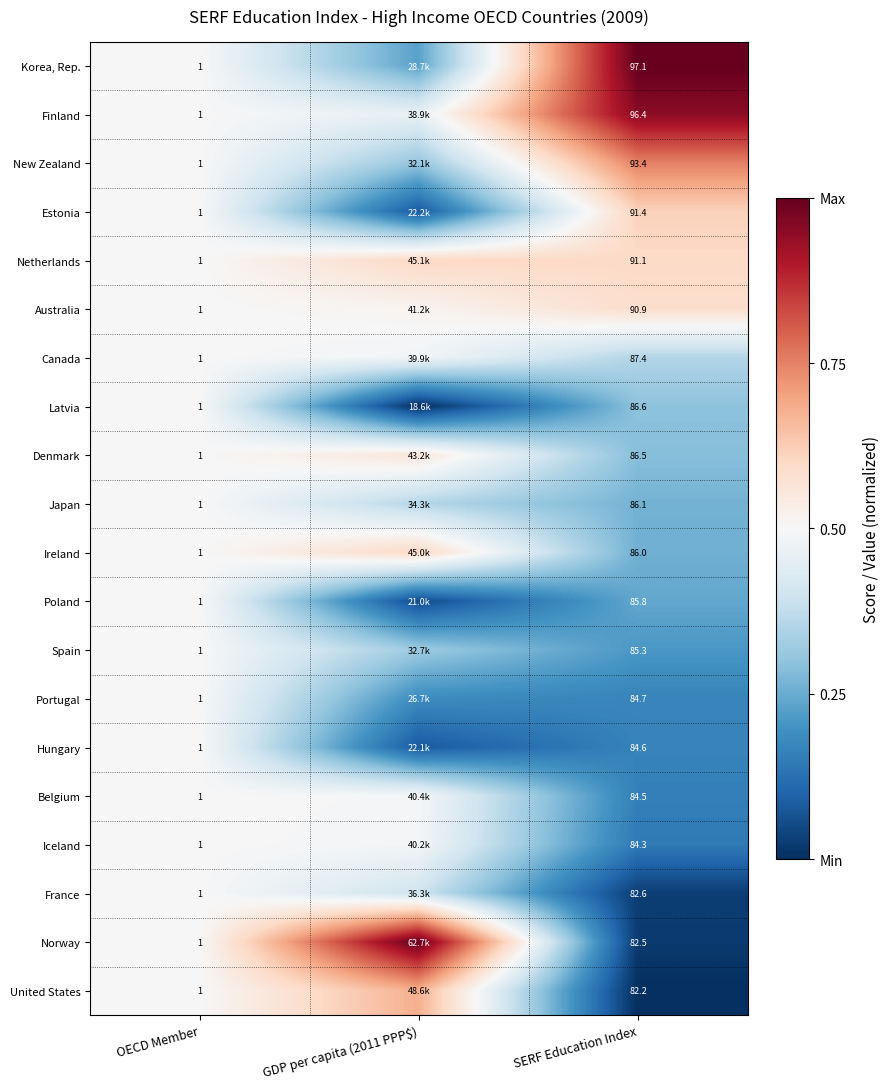

Is the value of Norway at OECD Member greater than the value of New Zealand at SERF Education Index?

No